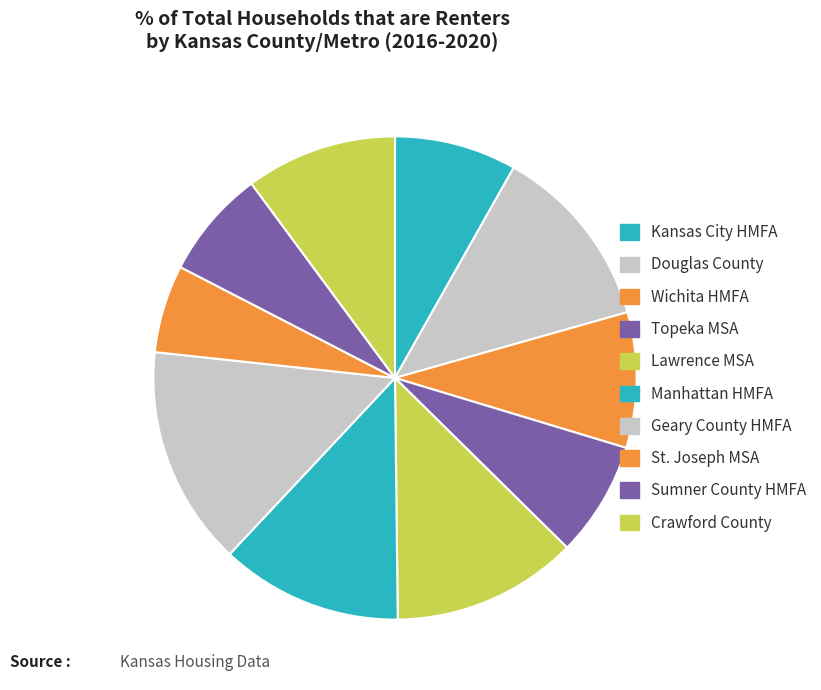

Count the number of slices in the pie.

10